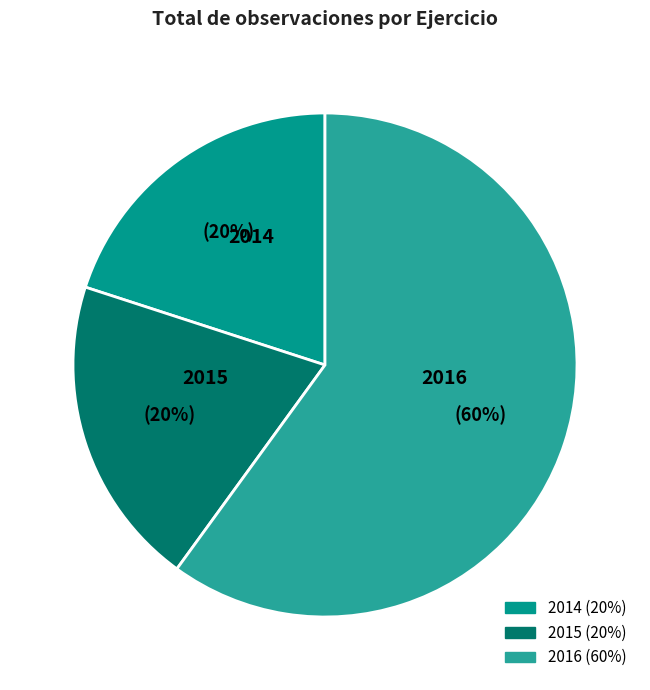

To the nearest percent, what is the combined percentage of 2016 and 2015?

80%